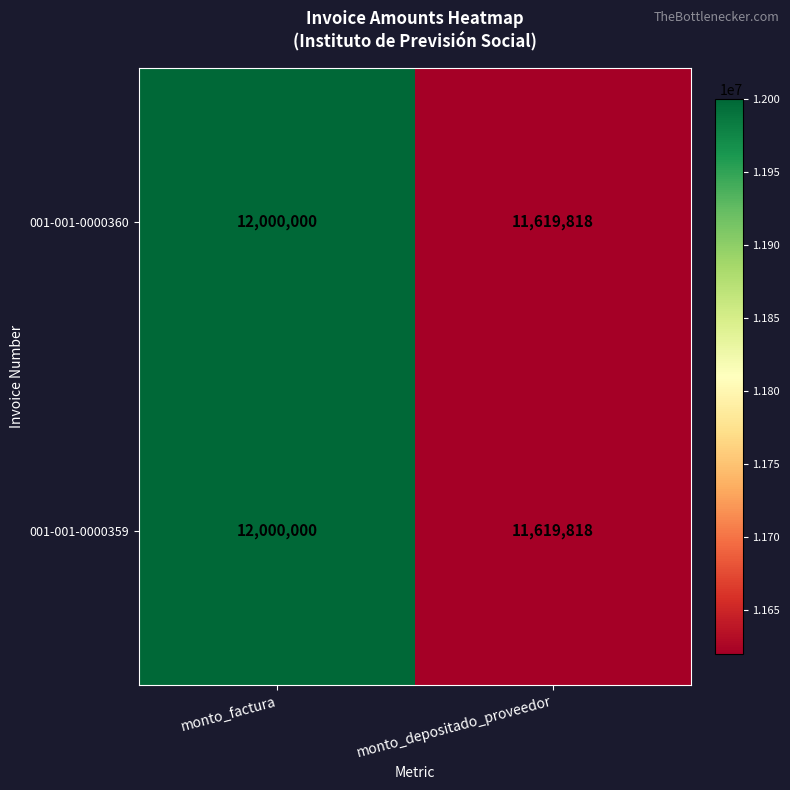

What is the minimum value shown in the chart?

11619818